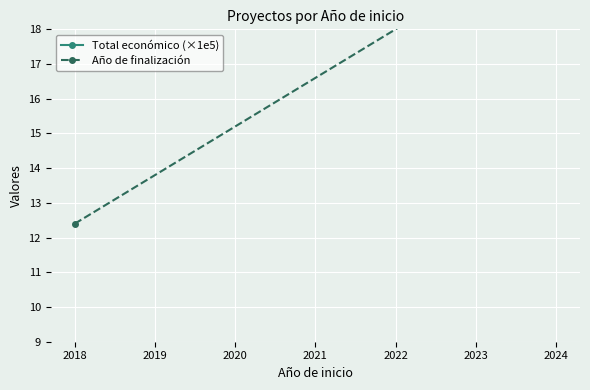

The Año de finalización series shows 32.0 at 2024. True or false?

False